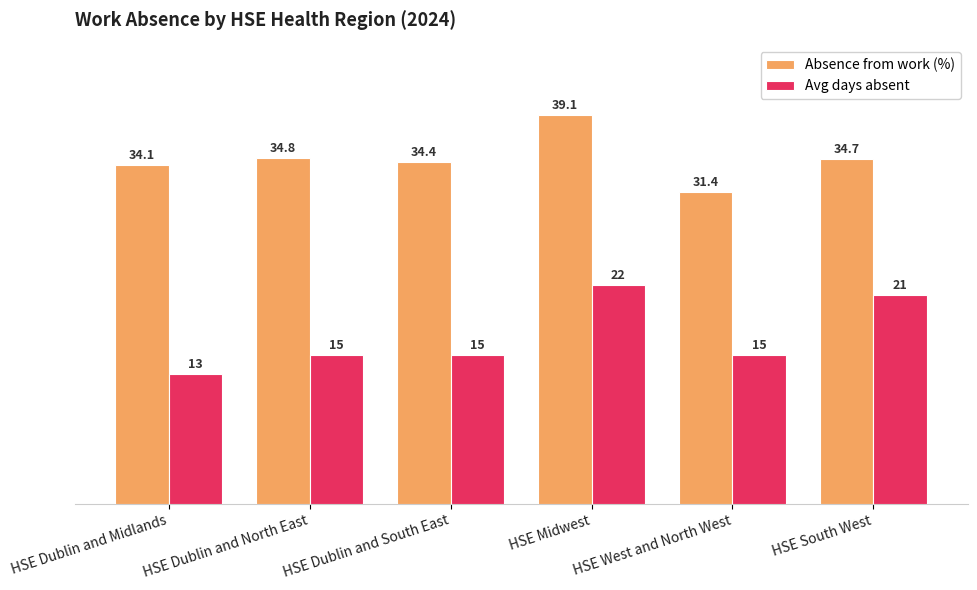

The Avg days absent series shows 15.0 at HSE West and North West. True or false?

True